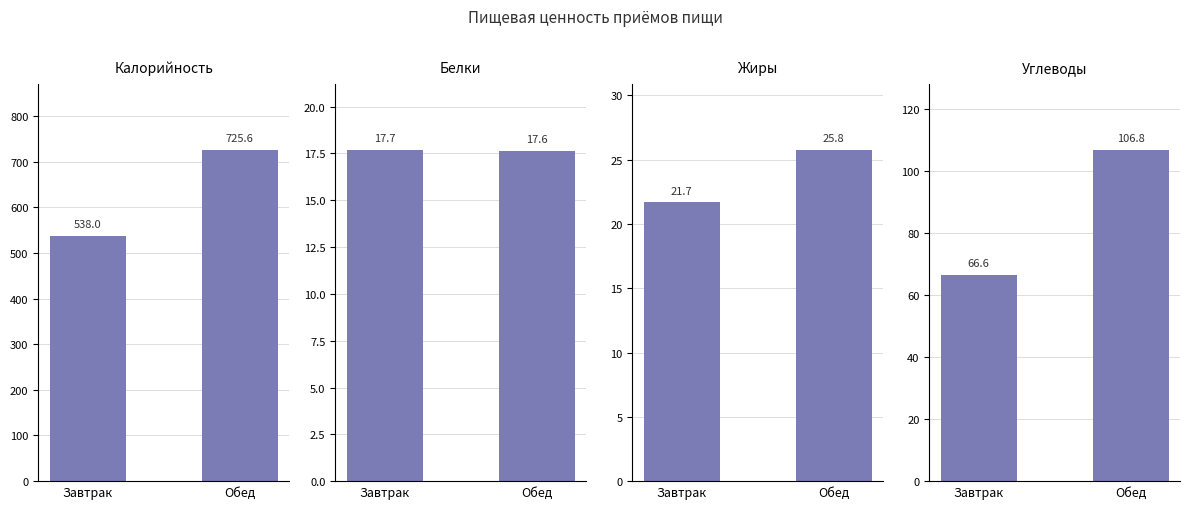

The Углеводы series shows 119.1 at Завтрак. True or false?

False